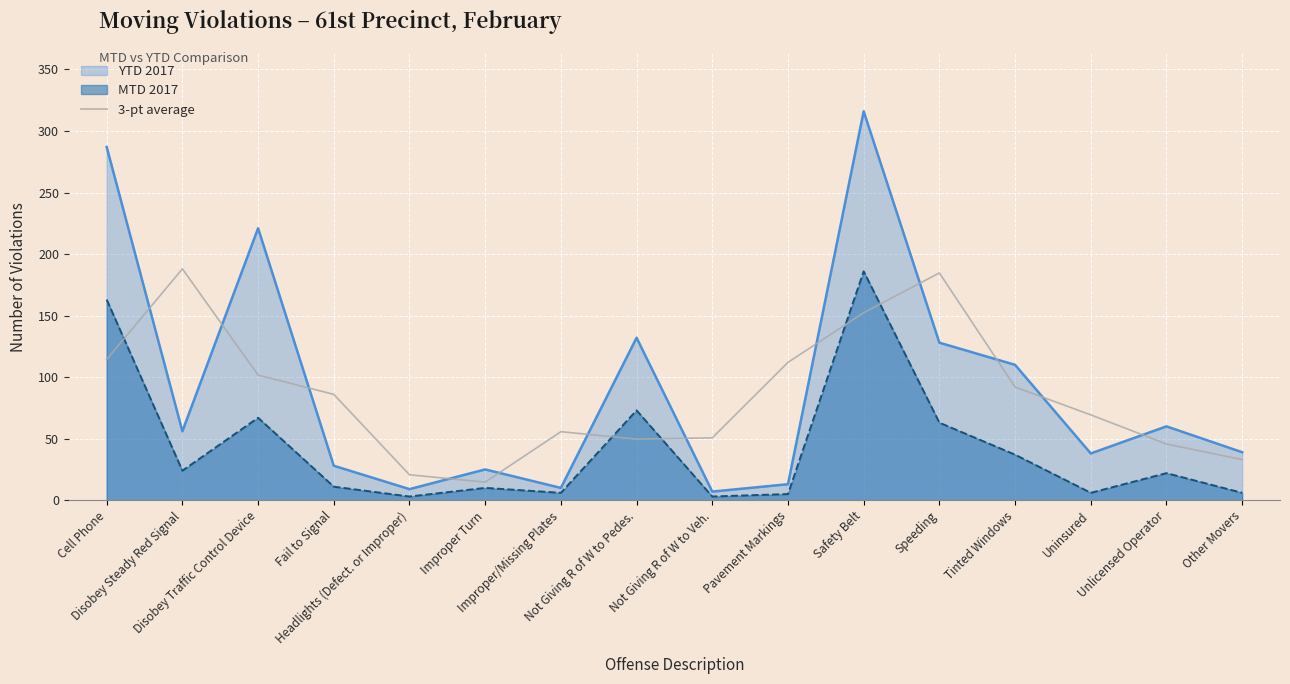

What is the difference between the maximum and minimum values in the YTD 2017 series?

309.0